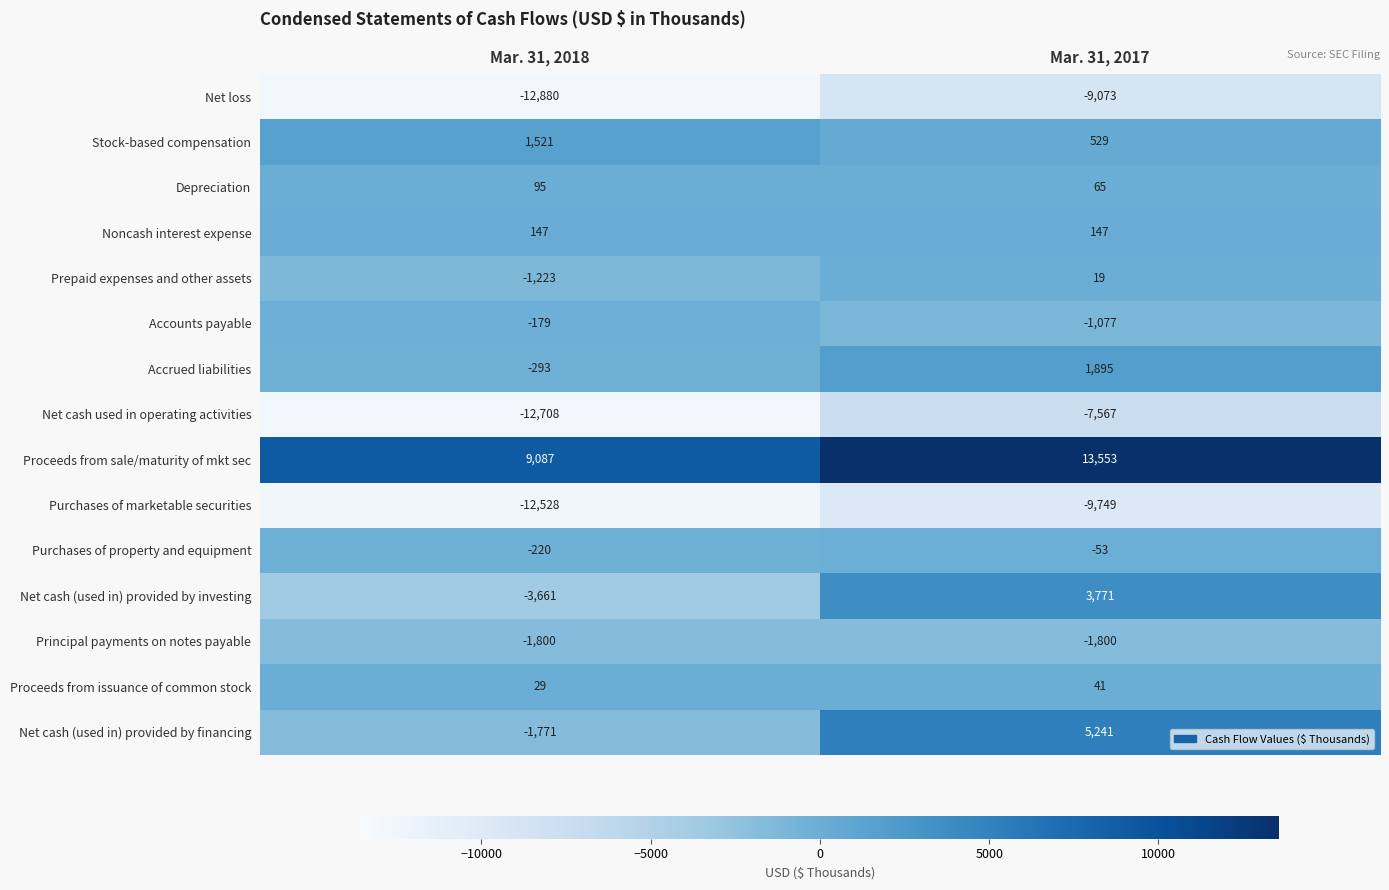

At which category does the chart reach its peak across all series?

Mar. 31, 2017